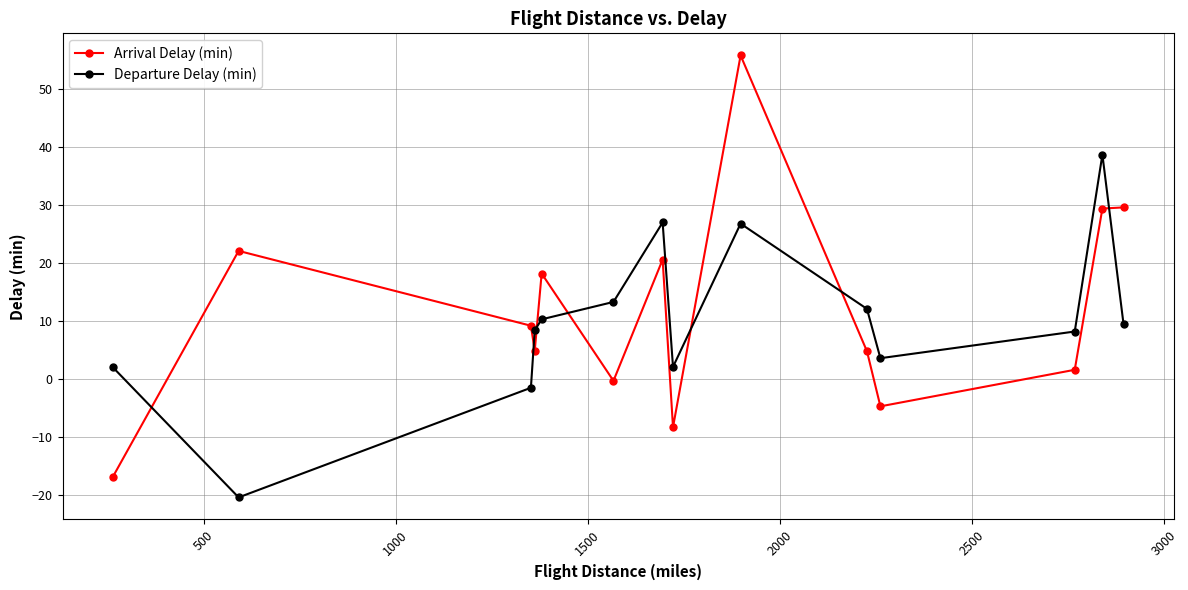

What is the minimum value shown in the chart?

-20.4